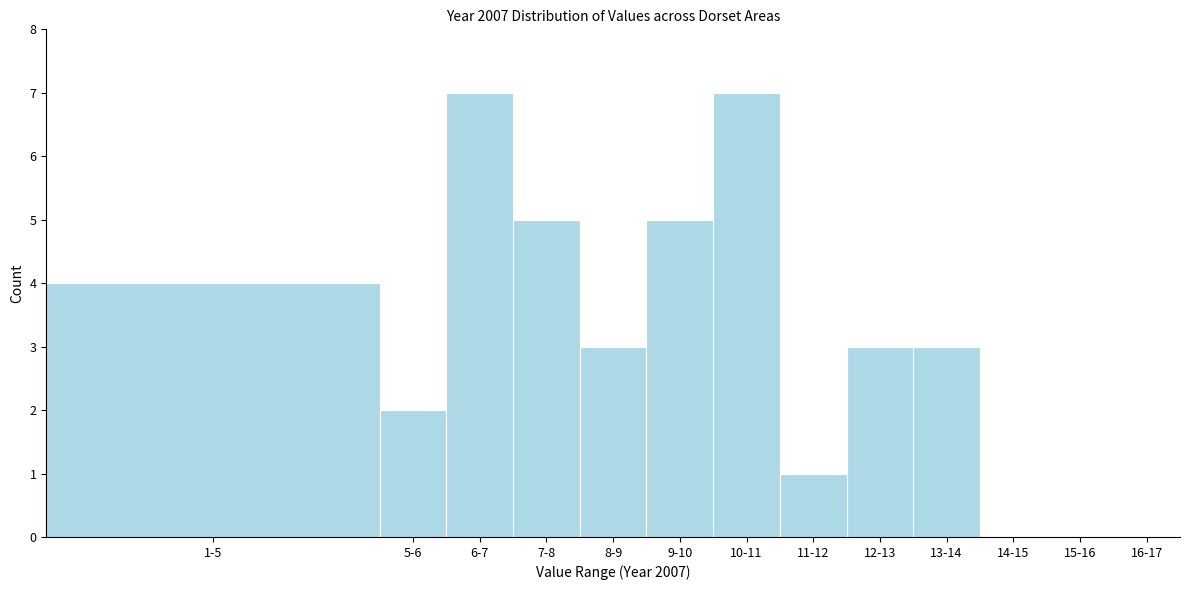

Reading left to right, extract all data points from this chart.

1-5=4	5-6=2	6-7=7	7-8=5	8-9=3	9-10=5	10-11=7	11-12=1	12-13=3	13-14=3	14-15=0	15-16=0	16-17=0